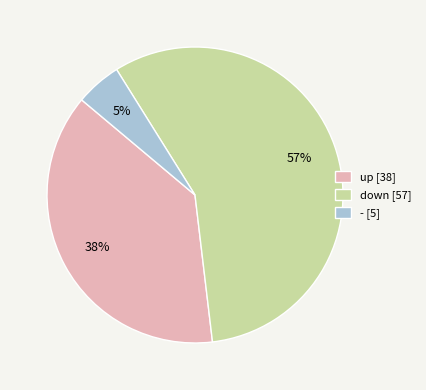

Which category has the smallest portion of the pie?

-